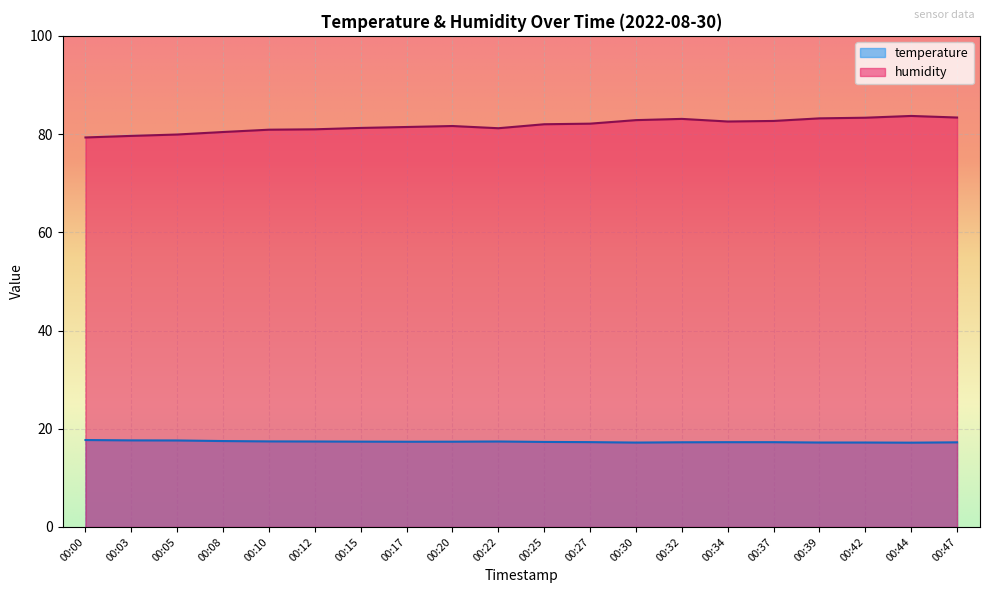

Rank the series at 00:39 from lowest to highest value.

temperature, humidity